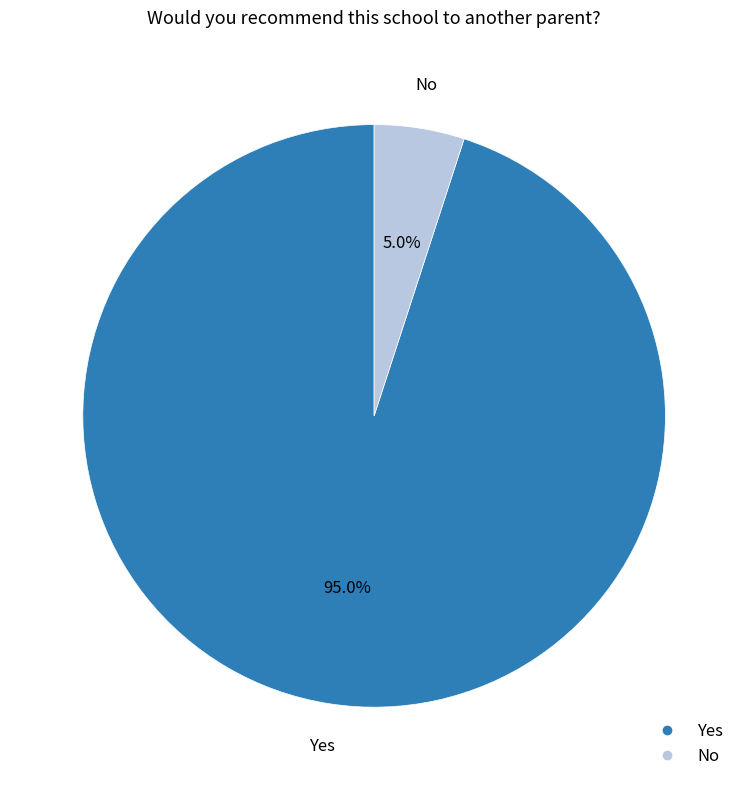

Rank the categories by value from lowest to highest.

No, Yes